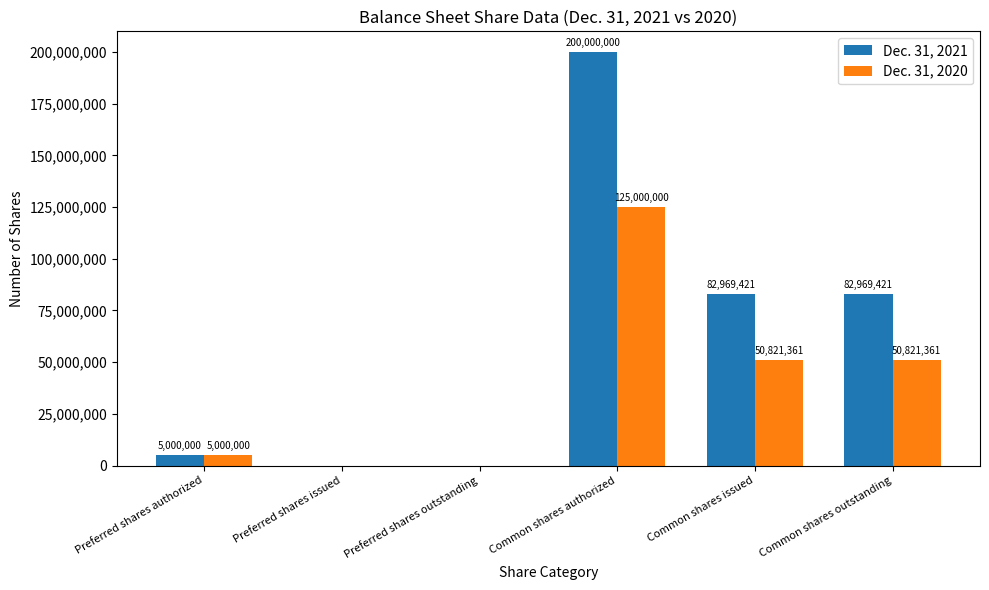

At which label does Dec. 31, 2021 first exceed 82969421?

Common shares authorized